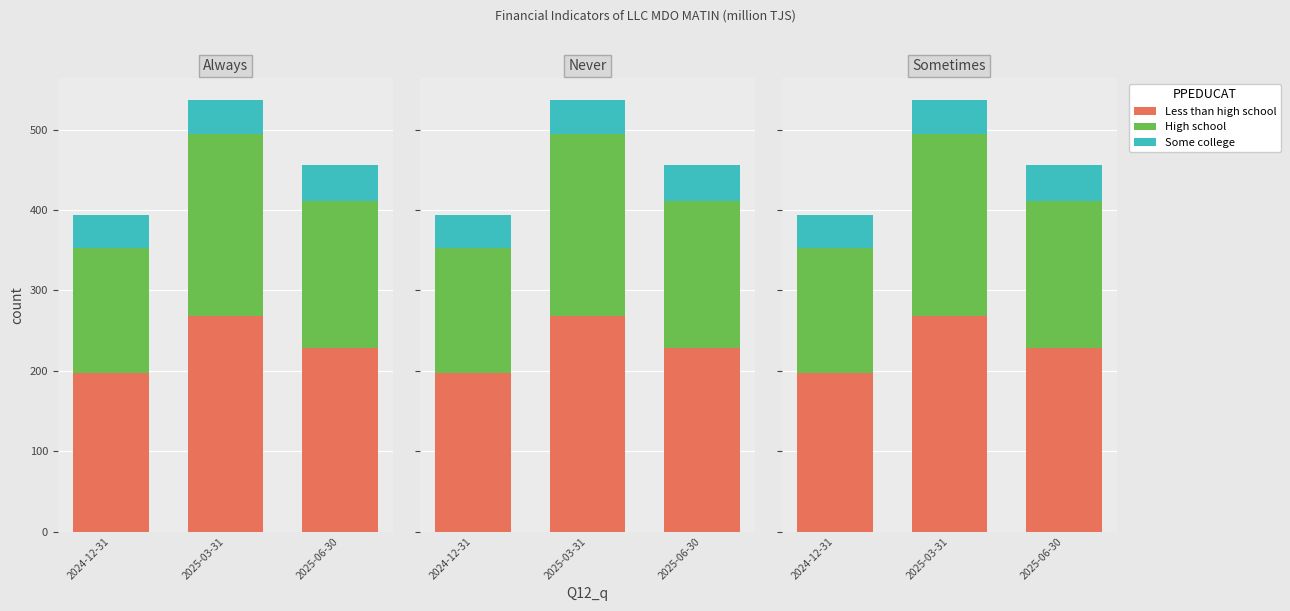

At how many categories does at least one series exceed 94?

3